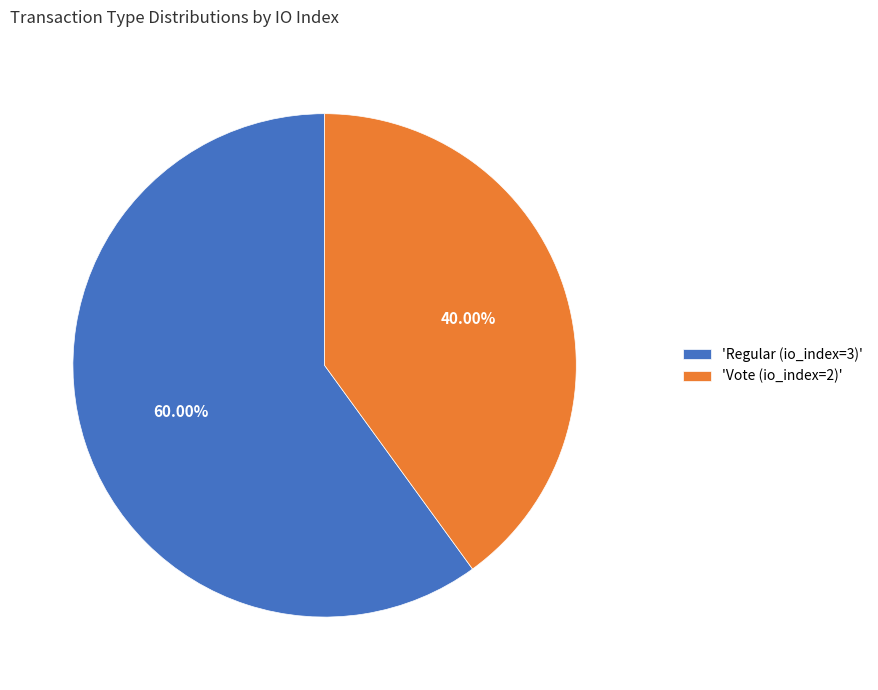

Do 'Vote (io_index=2)' and 'Regular (io_index=3)' together represent more than half of the pie?

Yes